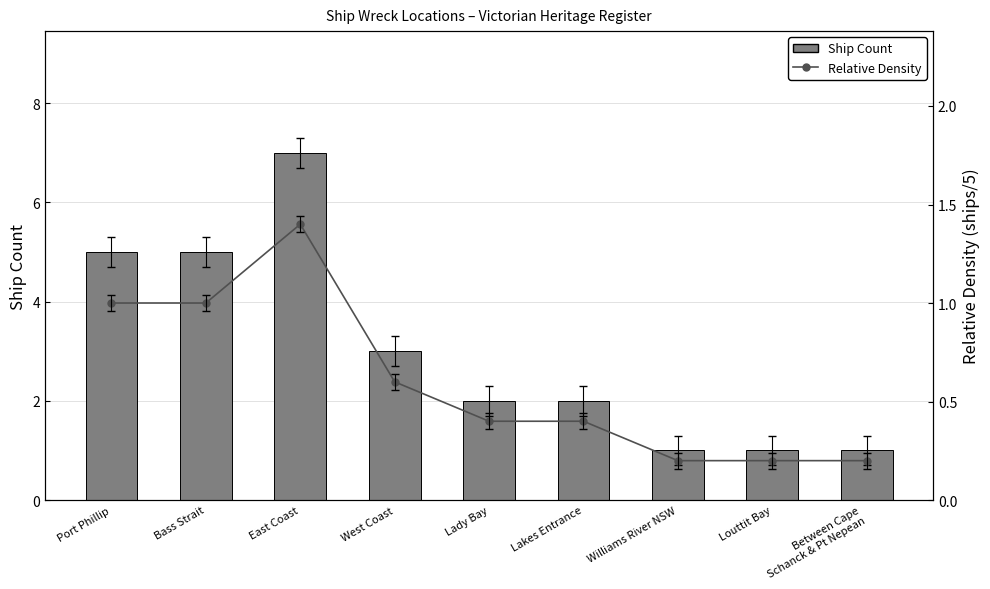

Reading left to right, transcribe all the data shown in this chart.

Ship Count: 5.0	5.0	7.0	3.0	2.0	2.0	1.0	1.0	1.0
Relative Density: 1.0	1.0	1.4	0.6	0.4	0.4	0.2	0.2	0.2